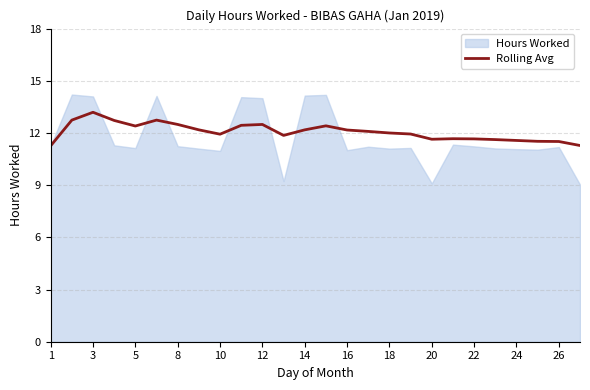

The Rolling Avg series shows 6.2 at 1. True or false?

False